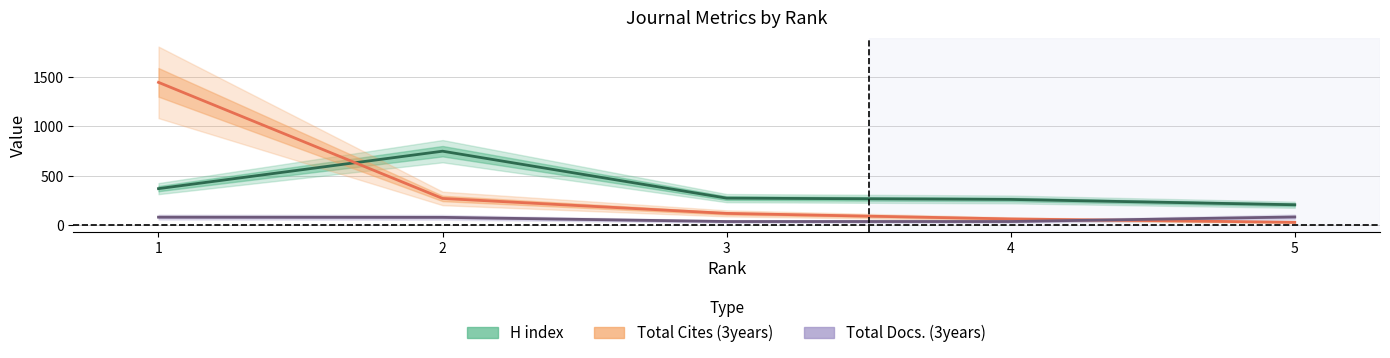

What is the lowest value of the H index series?

209